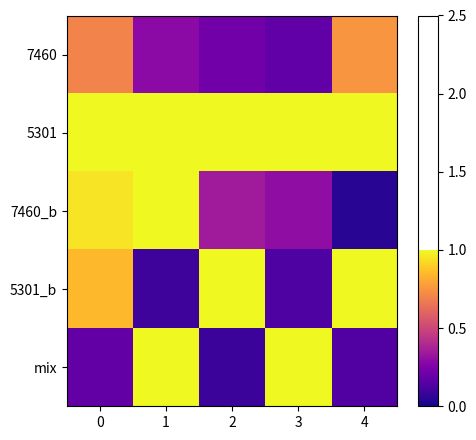

Reading left to right, list all the values displayed in this chart.

7460: 0=0.7	1=0.3	2=0.2	3=0.2	4=0.8
5301: 0=1.0	1=1.0	2=1.0	3=1.0	4=1.0
7460_b: 0=0.9	1=1.0	2=0.3	3=0.3	4=0.1
5301_b: 0=0.8	1=0.1	2=1.0	3=0.1	4=1.0
mix: 0=0.2	1=1.0	2=0.1	3=1.0	4=0.1